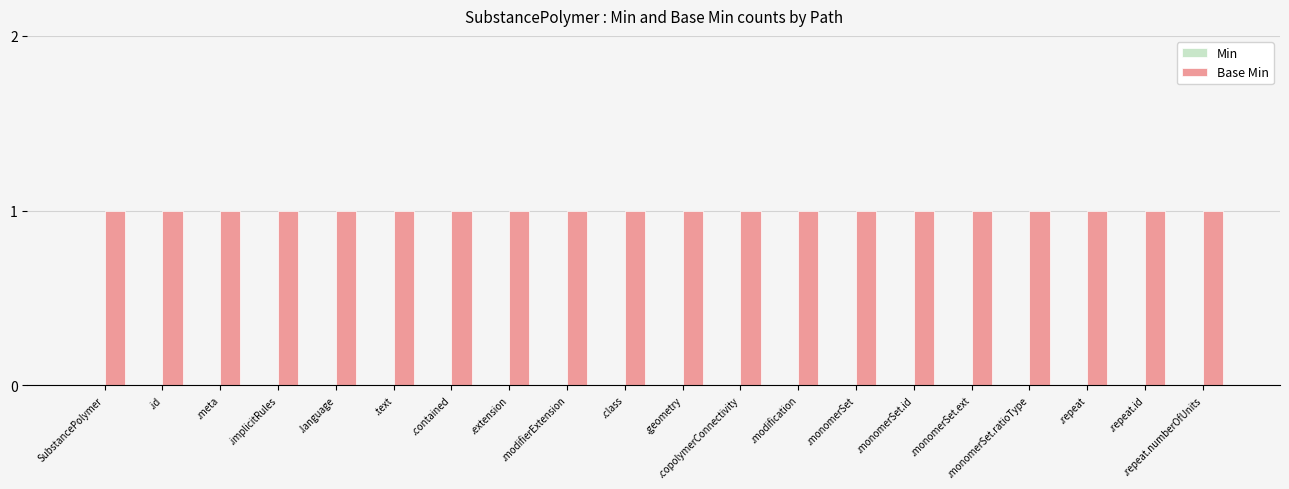

What is the label of the 11th bar from the right?

.class